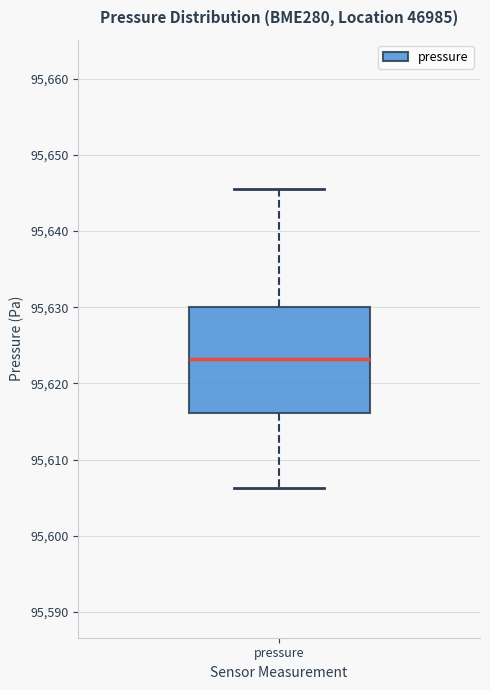

Read this box plot against the y-axis: the position of the median line, the range covered by the box, and the ends of both whiskers. The values are not printed on the chart, so give them approximately, as read against the axis.

median 95623, box 95616 to 95630, whiskers 95606 to 95646